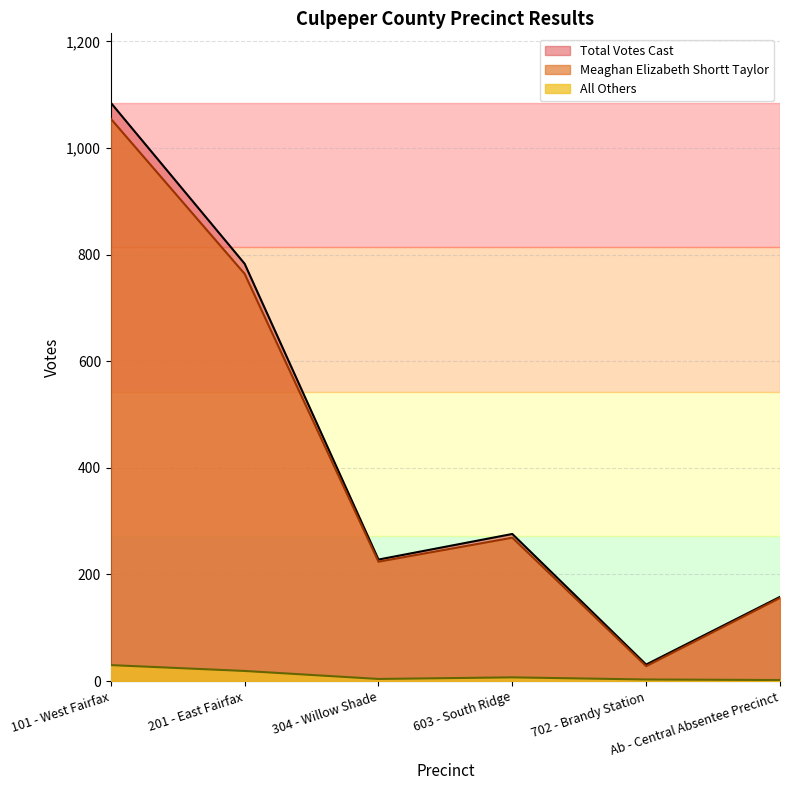

Which category has the highest value across all series?

101 - West Fairfax